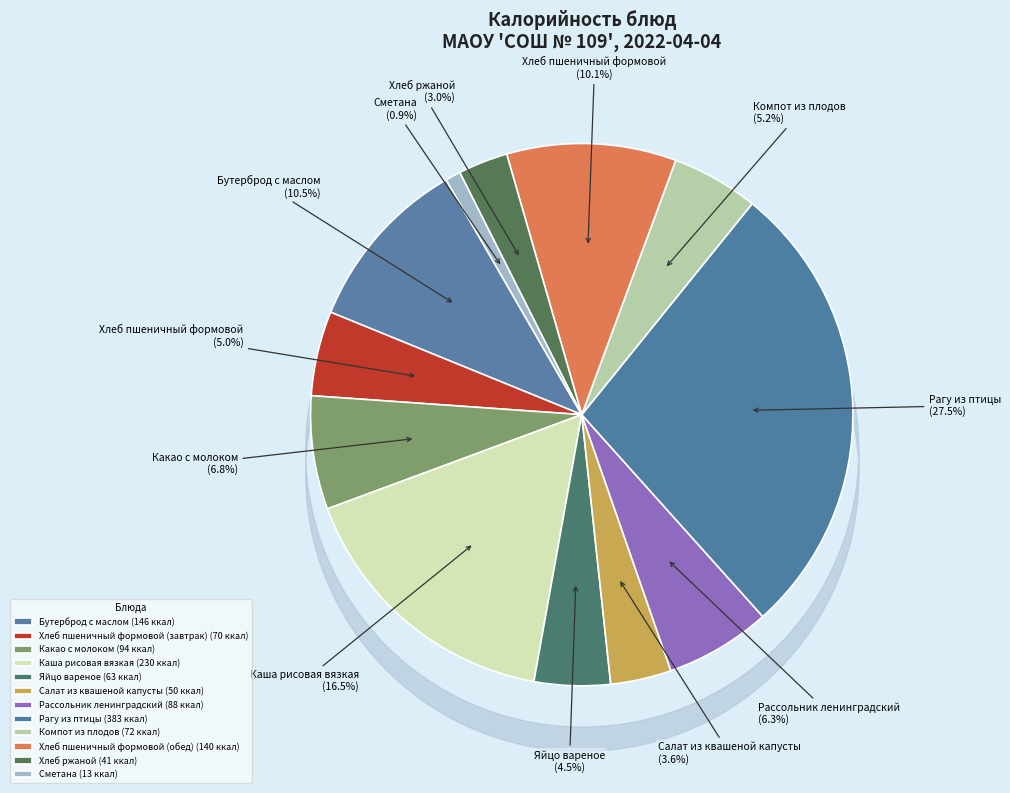

What is the change in value from Салат из квашеной капусты to Компот из плодов?

+21.6